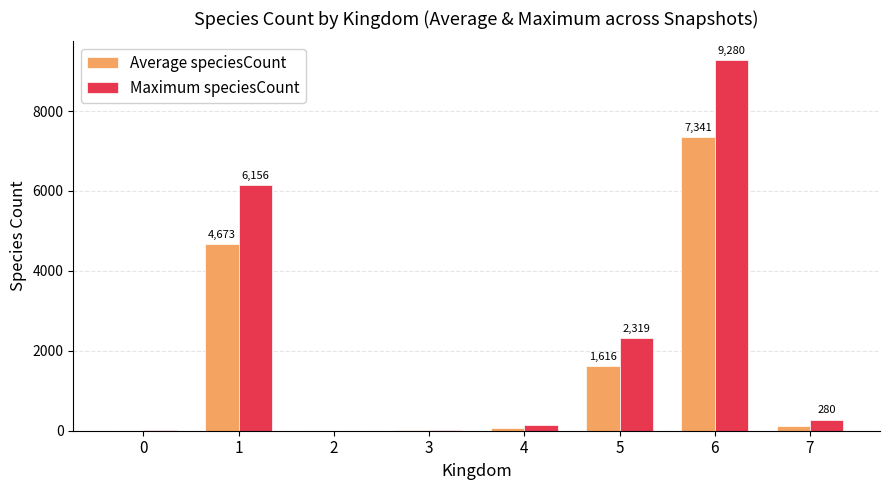

The value of Maximum speciesCount at 5 is 2319.0. True or false?

True